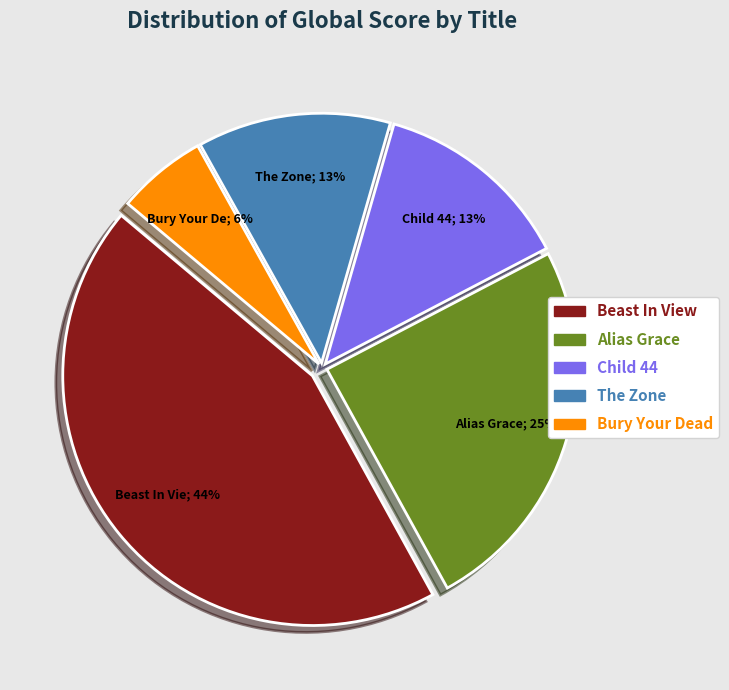

Does any single category account for the majority?

No